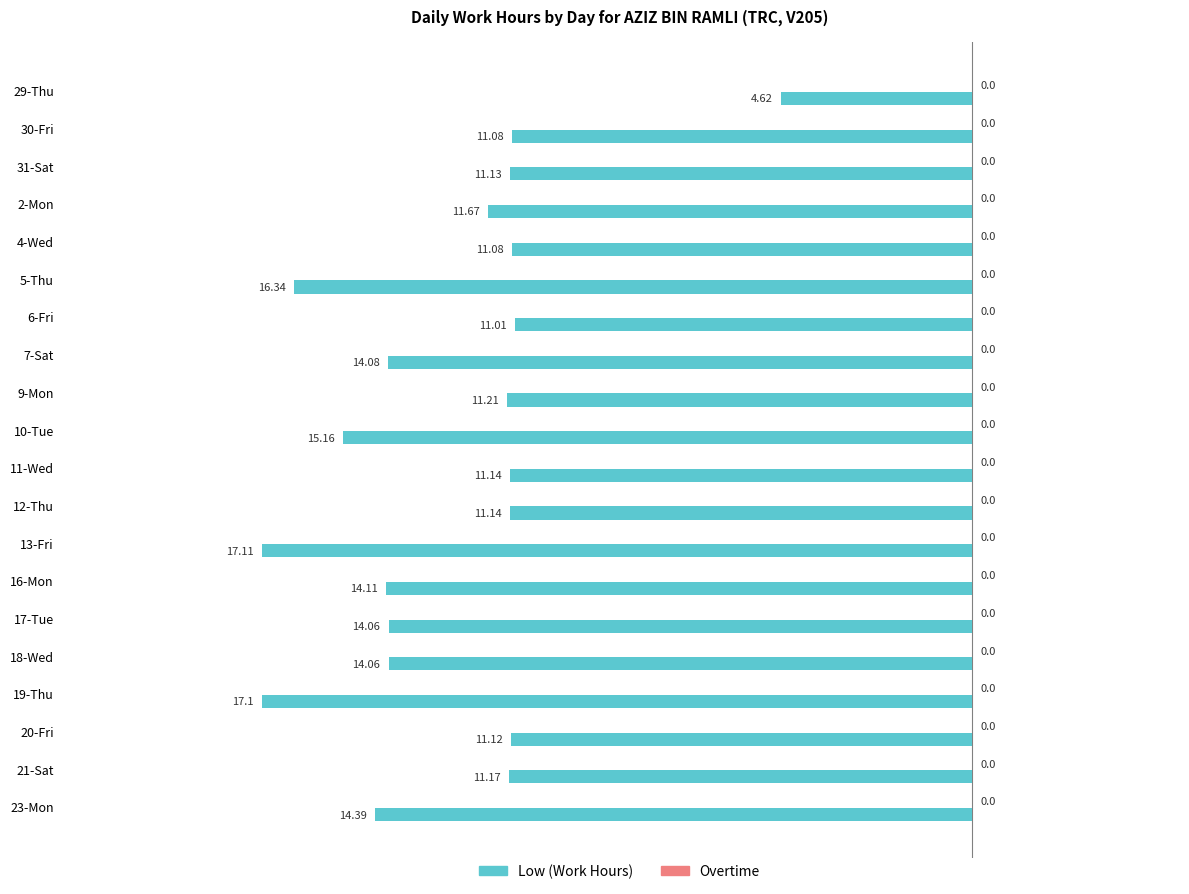

How many bars are there in total?

20